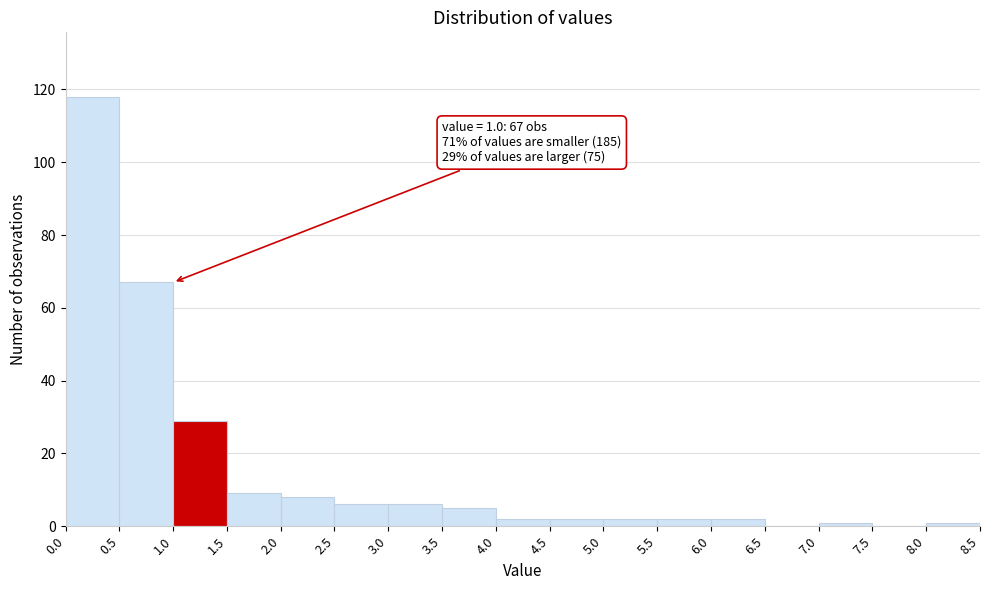

Which range on the x-axis has the tallest bar?

0.0 to 0.5